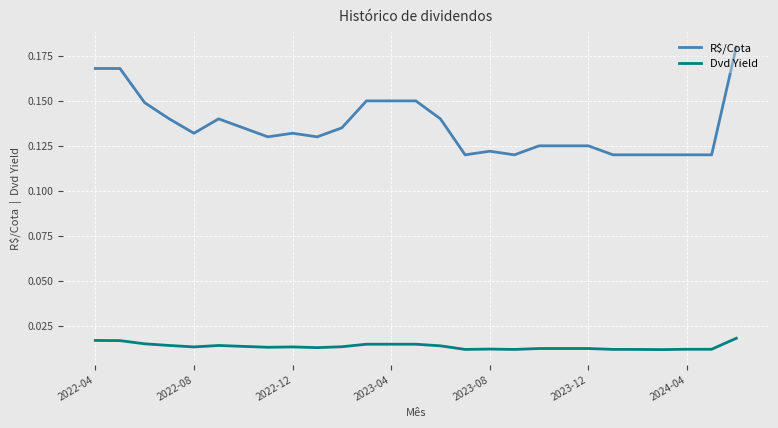

True or false: Dvd Yield and R$/Cota cross at least once.

False